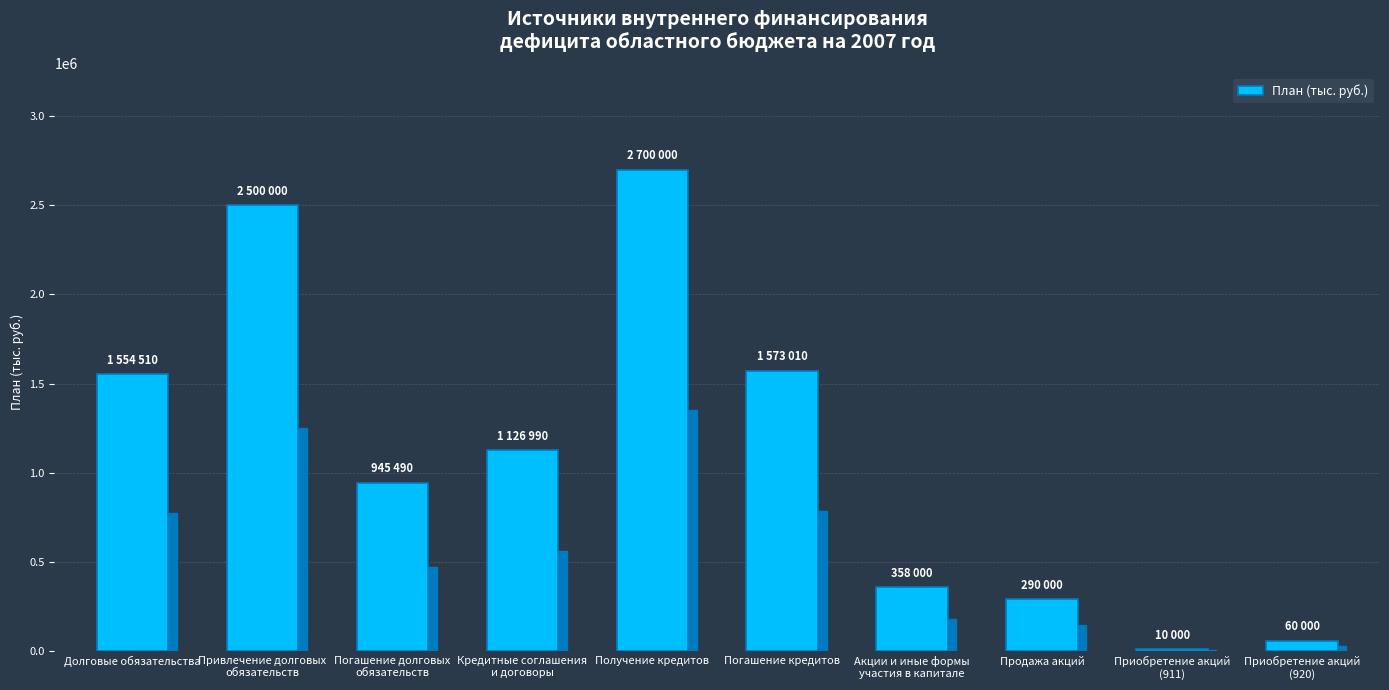

What is the label of the 5th bar from the left?

Получение кредитов